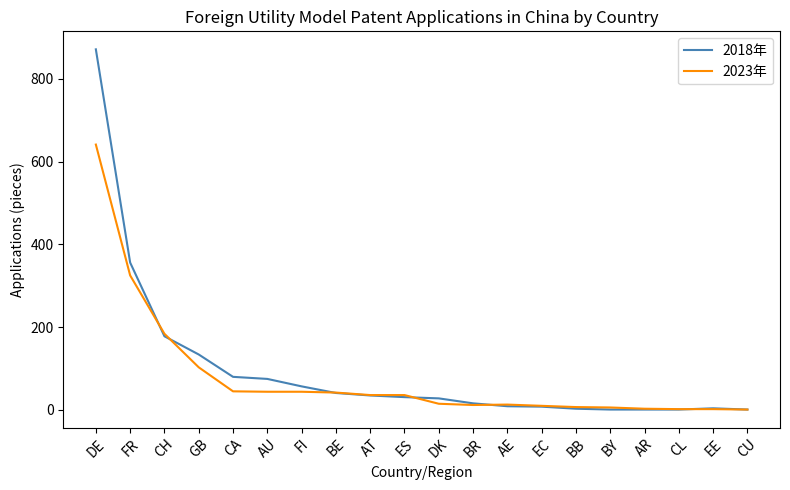

The value of 2023年 at CH is 46. True or false?

False